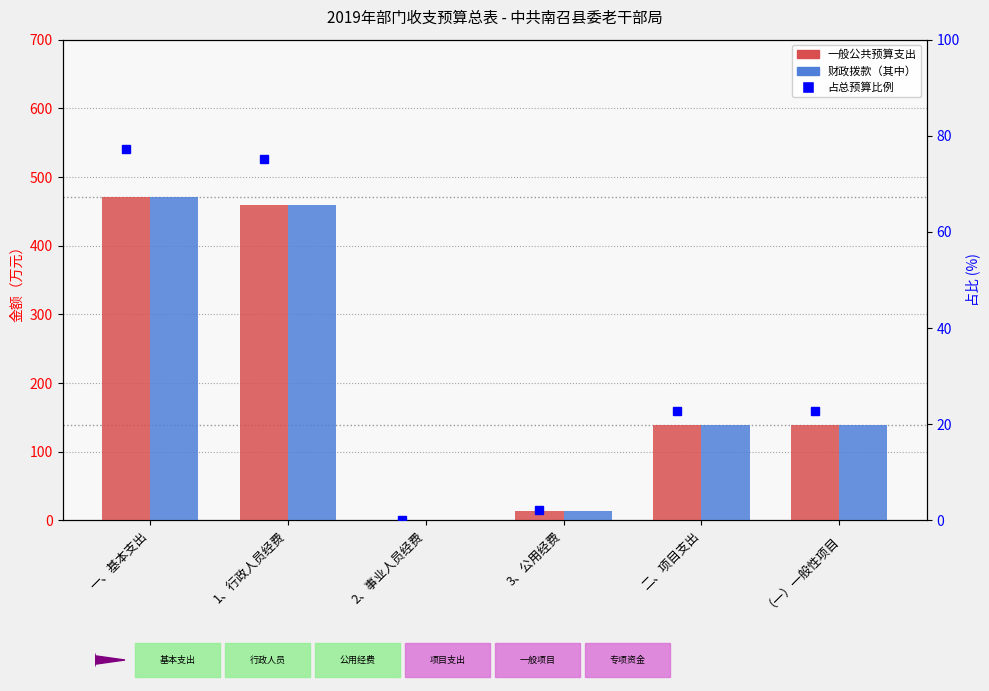

What is the maximum value shown in the chart?

471.6